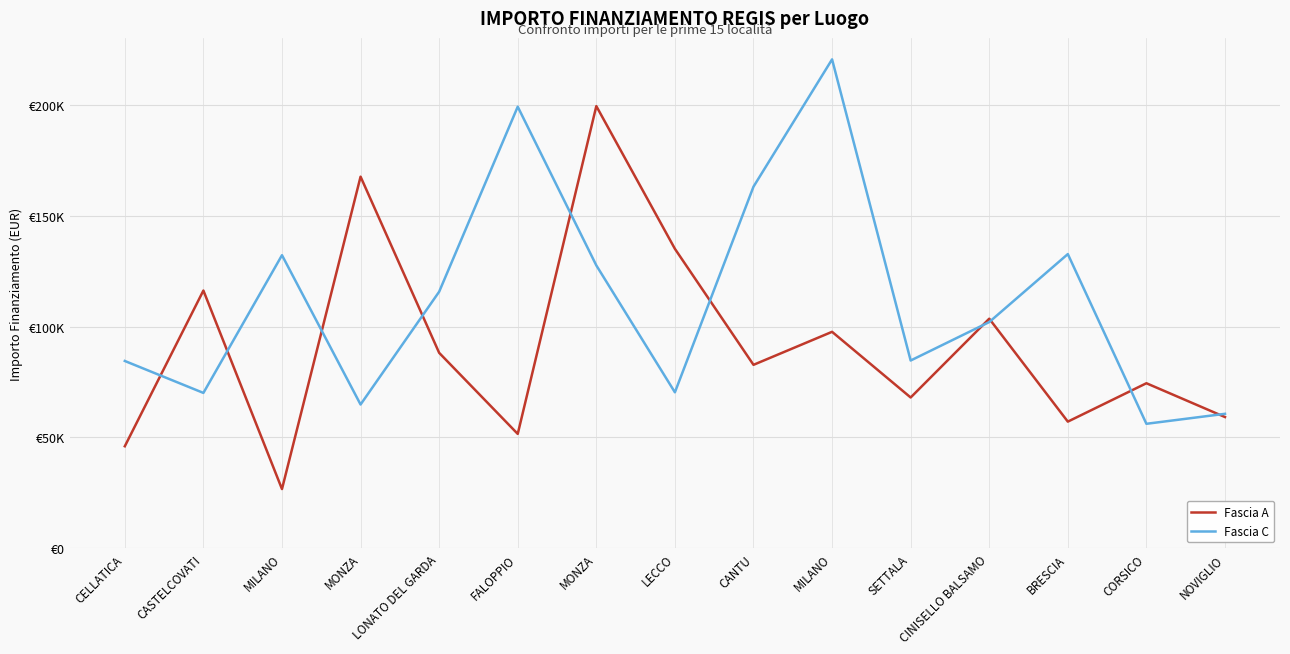

Where is the first local minimum for Fascia A?

MILANO